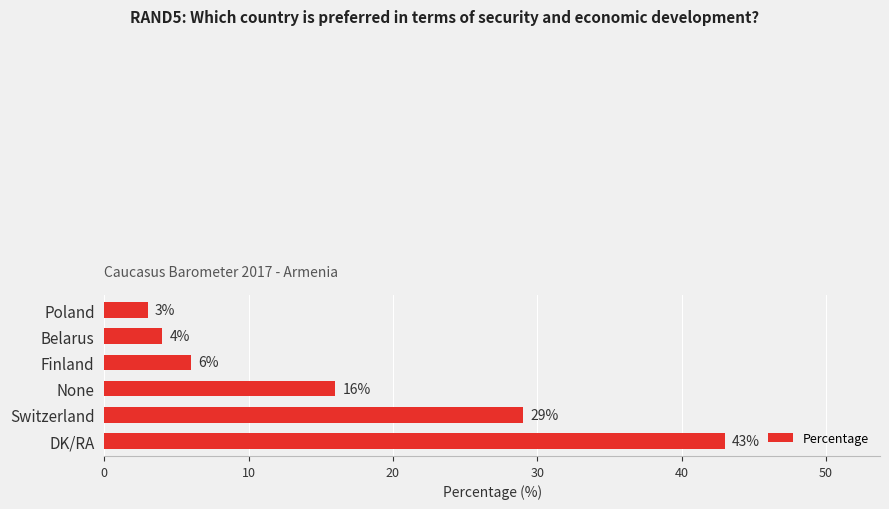

Approximately how many times larger is the value at Belarus compared to Finland?

0.7